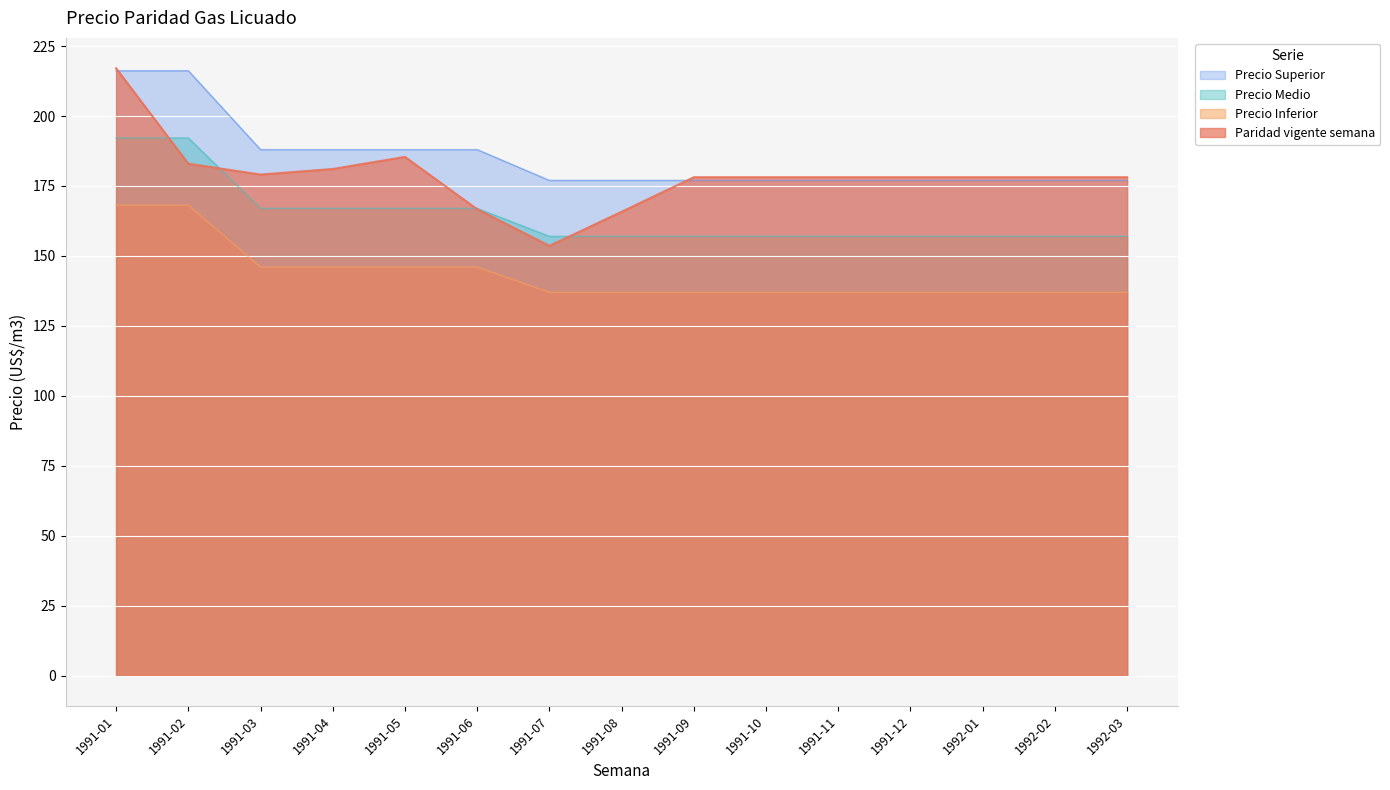

Which has a higher value, 1991-04 or 1991-09?

1991-04